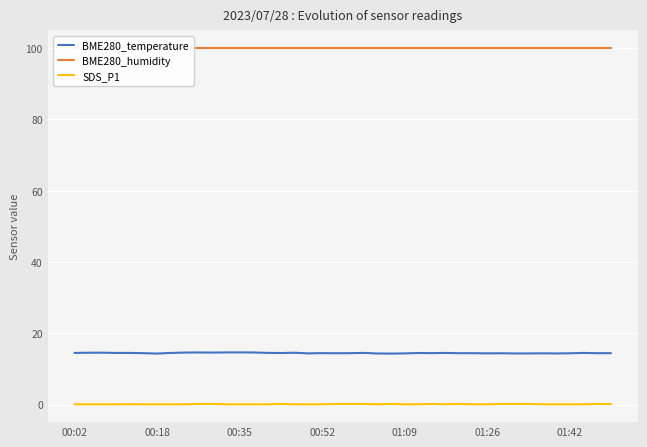

What is the highest value of the BME280_temperature series?

14.7